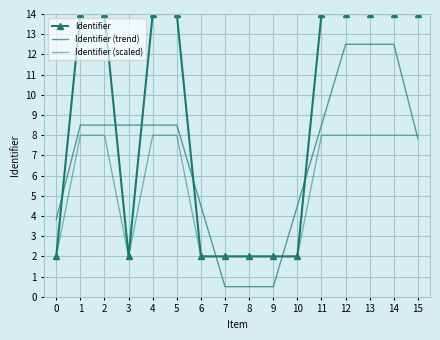

What is the sum of the Identifier (trend) values at 10 and 2?

13.0